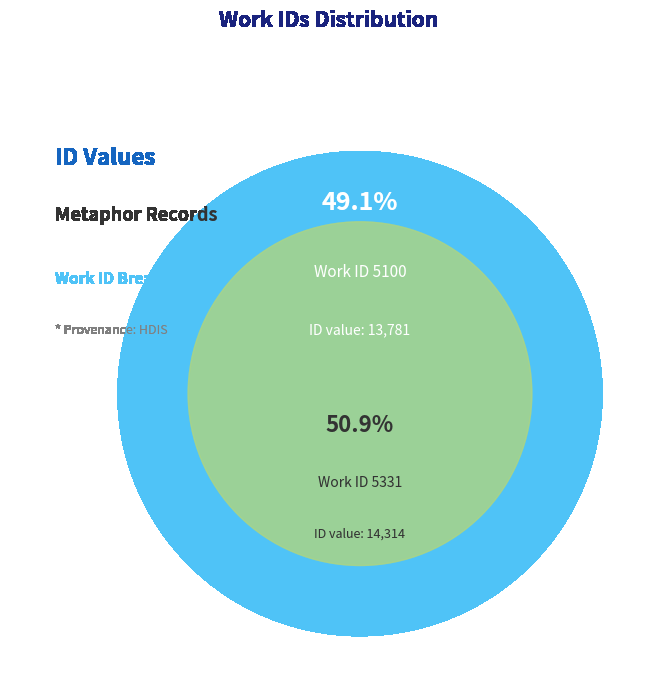

What is the smallest slice in the pie chart?

5100